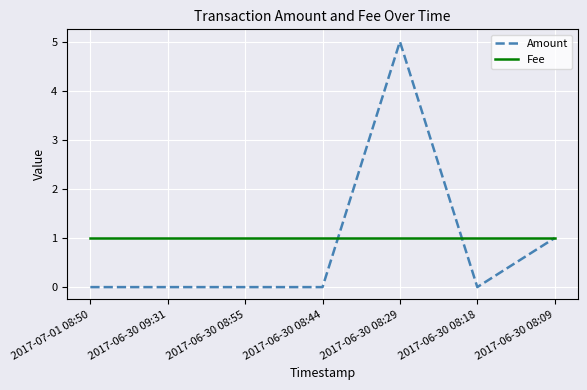

How many lines are shown in the chart?

2